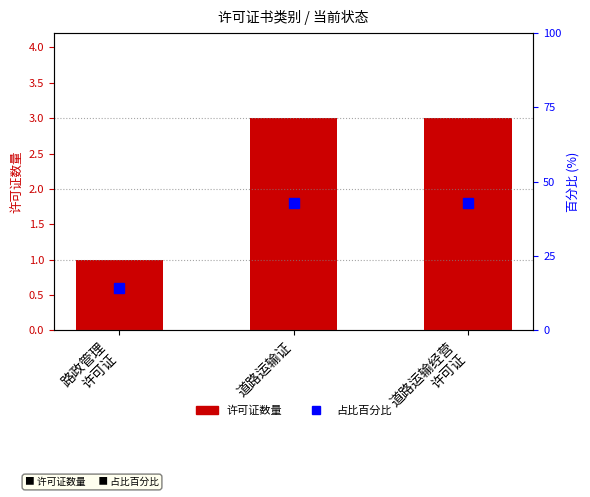

At how many categories does at least one series exceed 13?

3